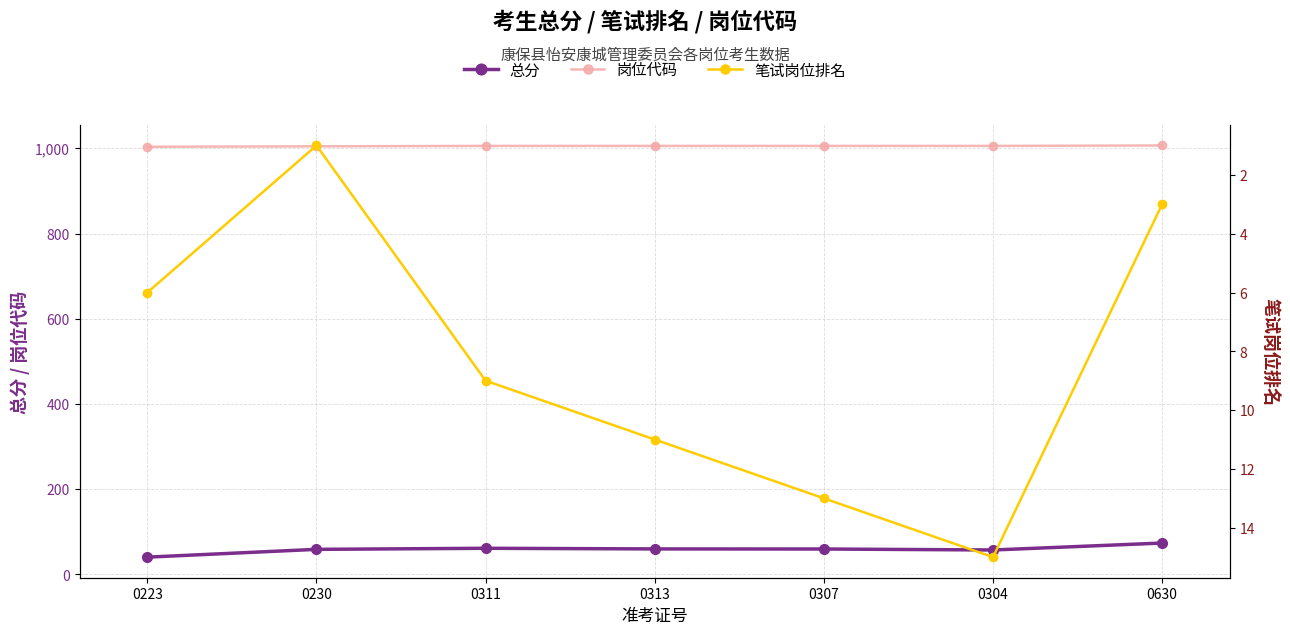

True or false: 总分 and 笔试岗位排名 intersect in this chart.

False